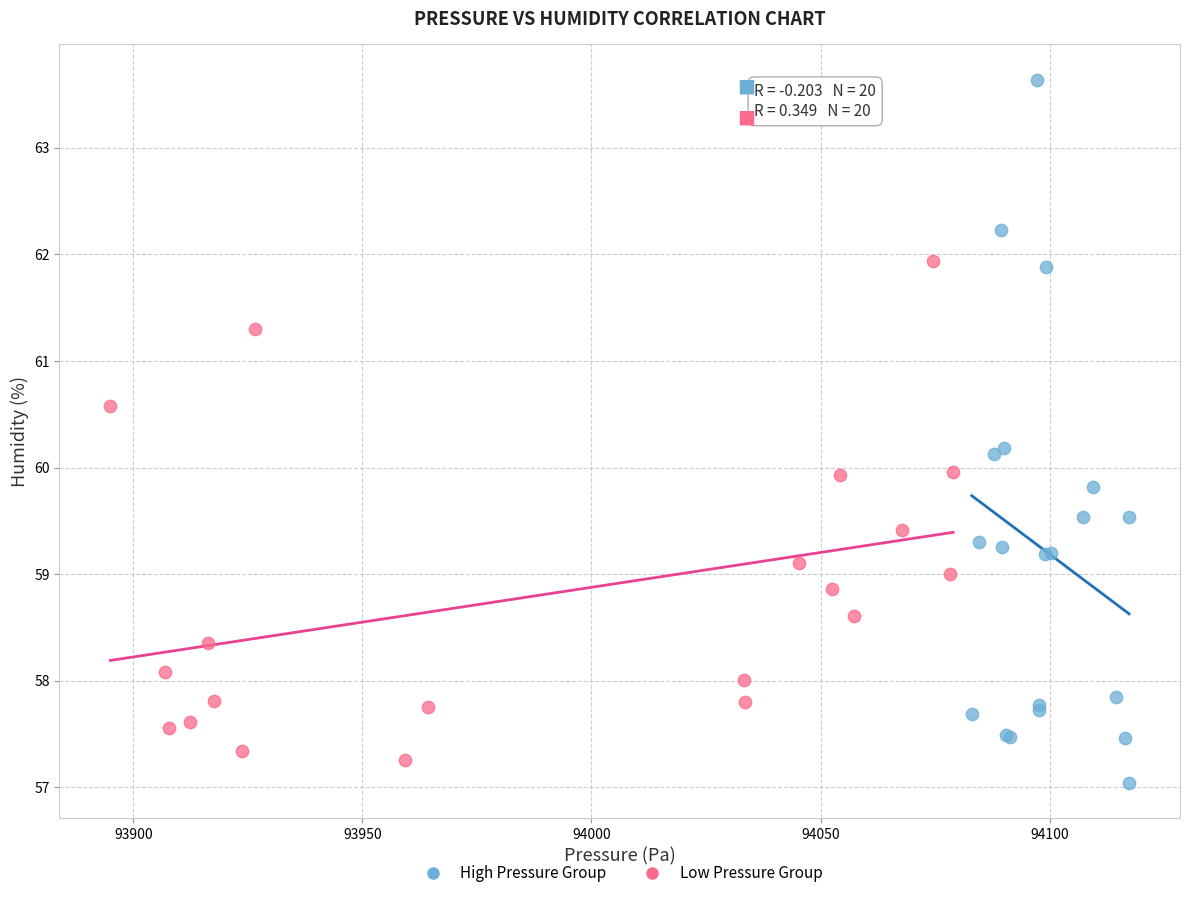

Which series contains the highest Y value?

High Pressure Group